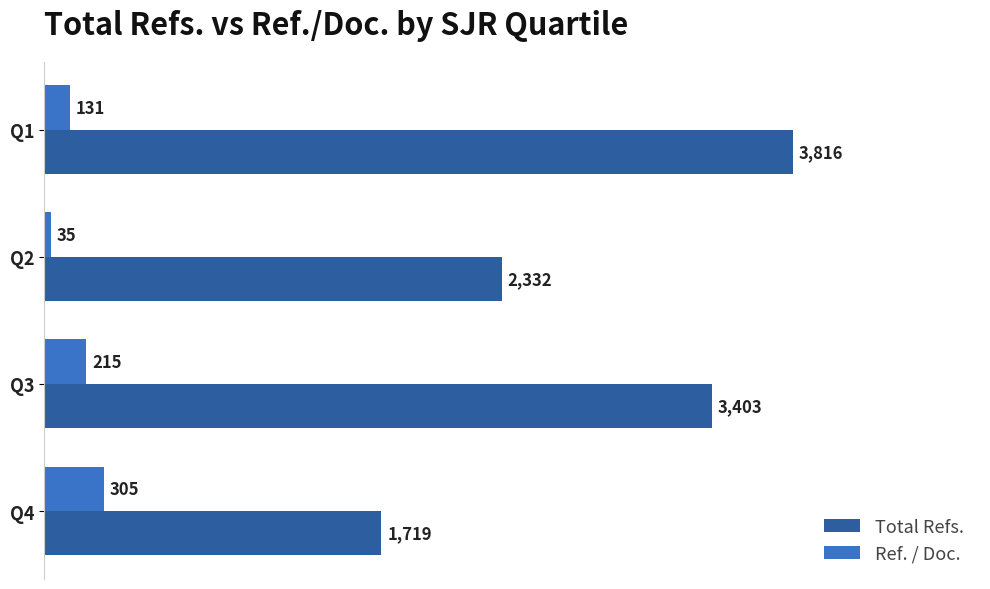

Is it true that Total Refs. equals 1719 at Q4?

True